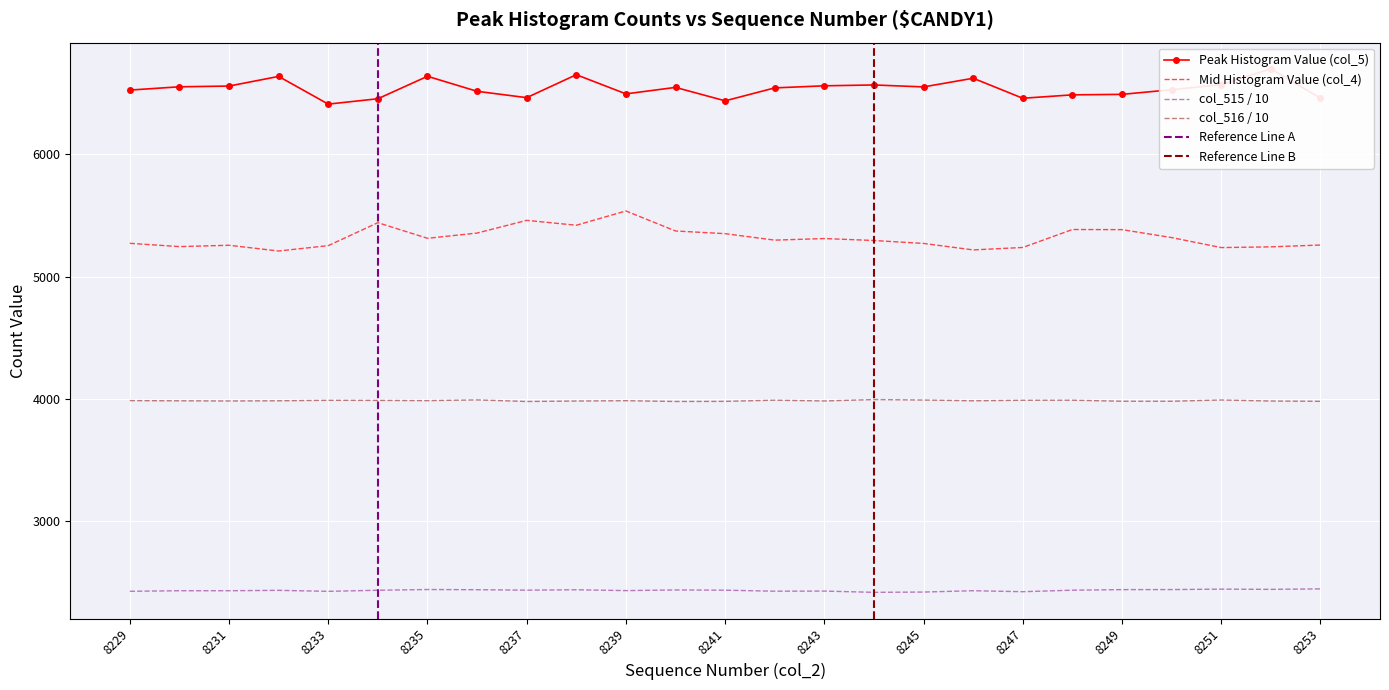

Between 8242 and 8252, which is larger?

8252